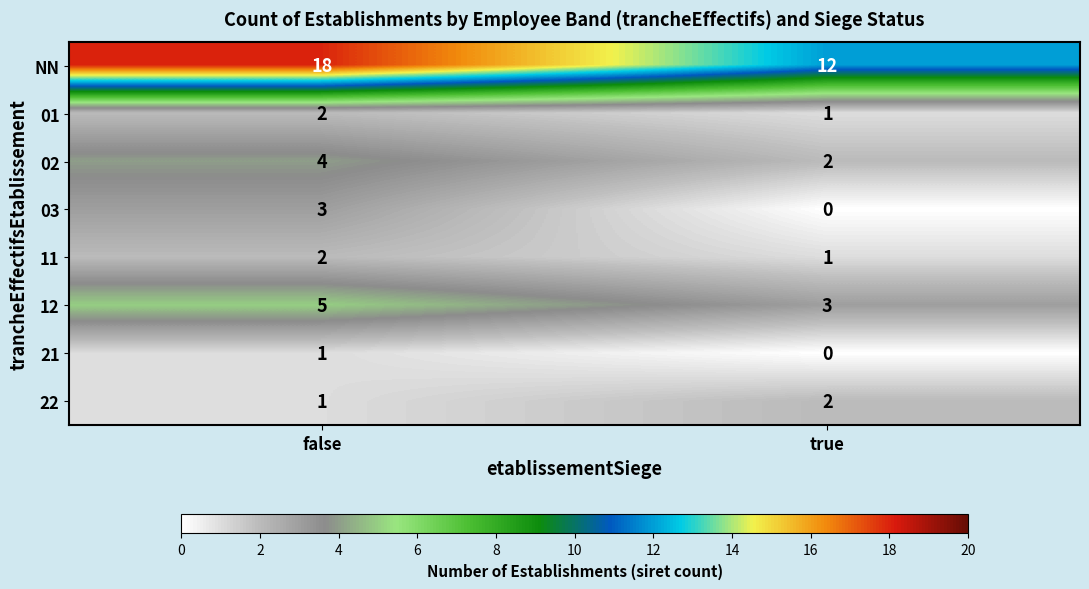

Reading left to right, transcribe all the data shown in this chart.

NN: 18	12
01: 2	1
02: 4	2
03: 3	0
11: 2	1
12: 5	3
21: 1	0
22: 1	2